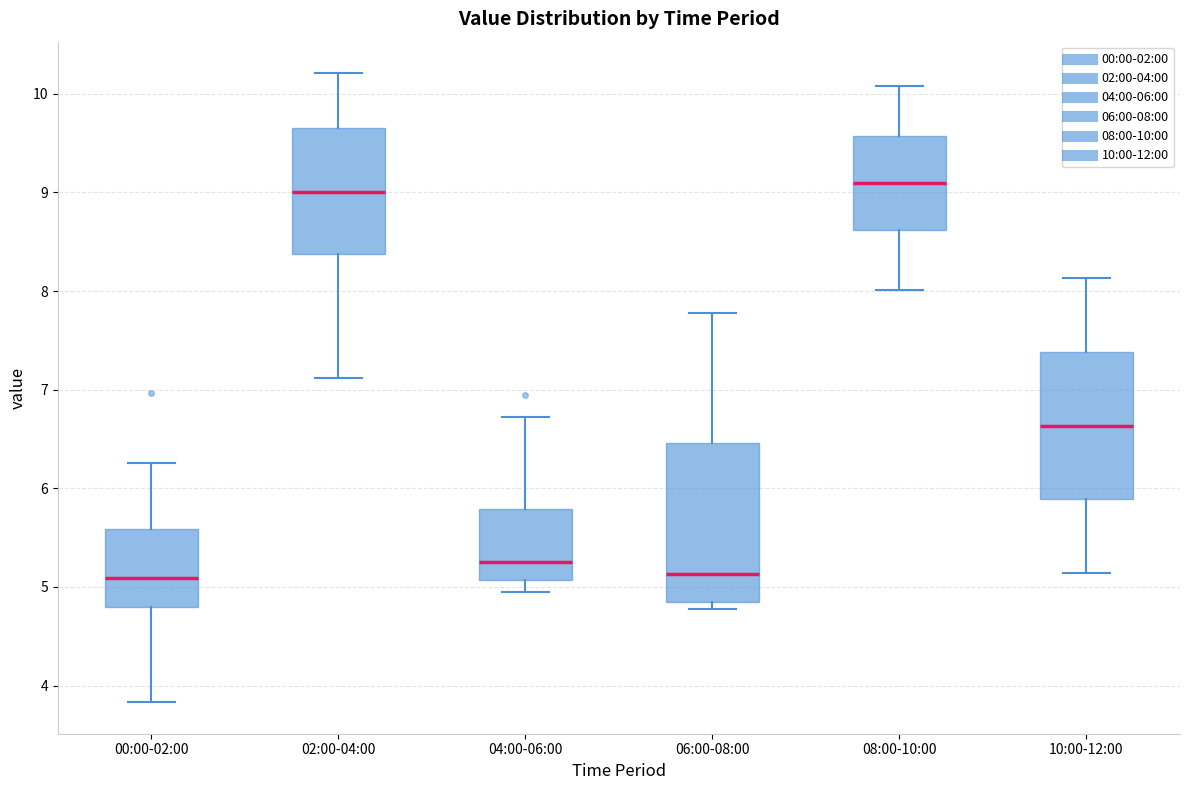

Where does the median line of the box for 06:00-08:00 sit on the y-axis? The values are not printed on the chart, so give them approximately, as read against the axis.

5.1